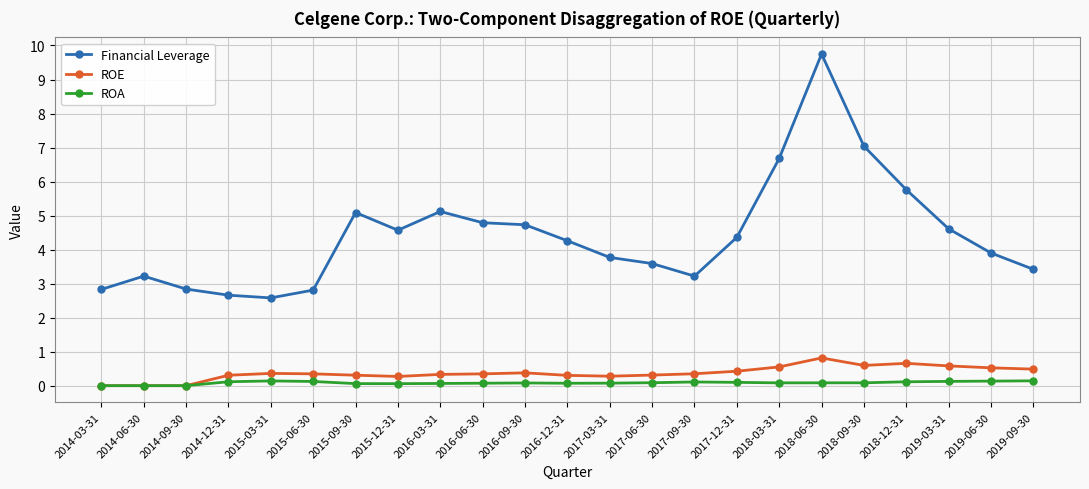

Rank the series by their maximum value, from lowest to highest.

ROA, ROE, Financial Leverage